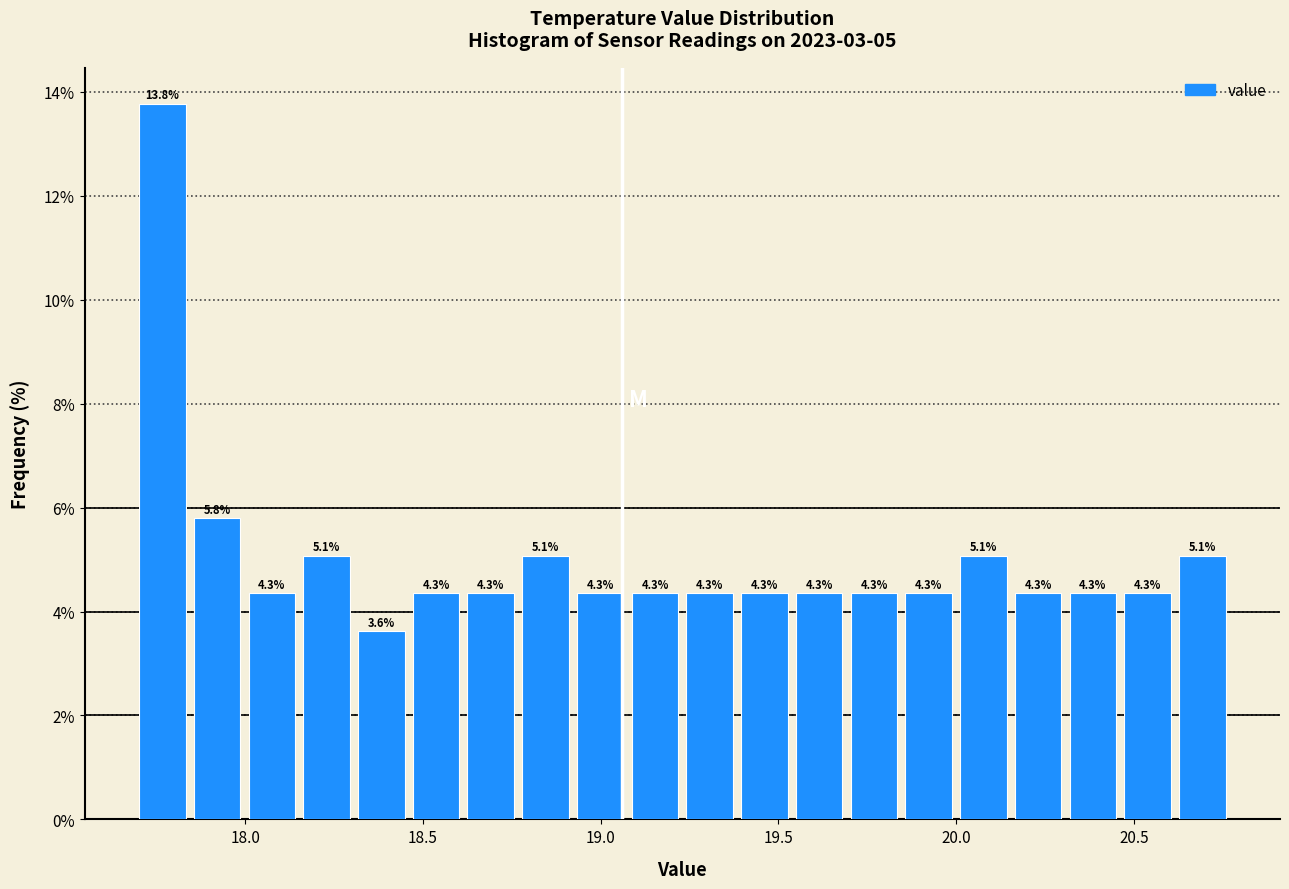

Read against the x-axis, roughly where is the centre of the tallest bar?

17.75